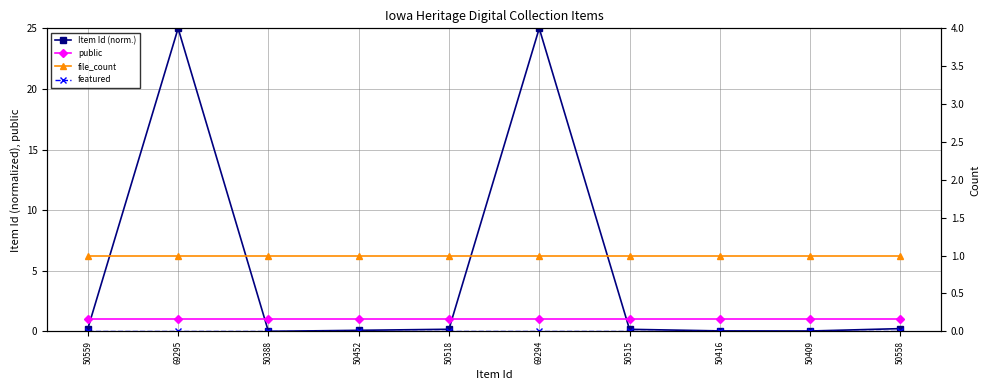

At which label is file_count closest to 1?

50559